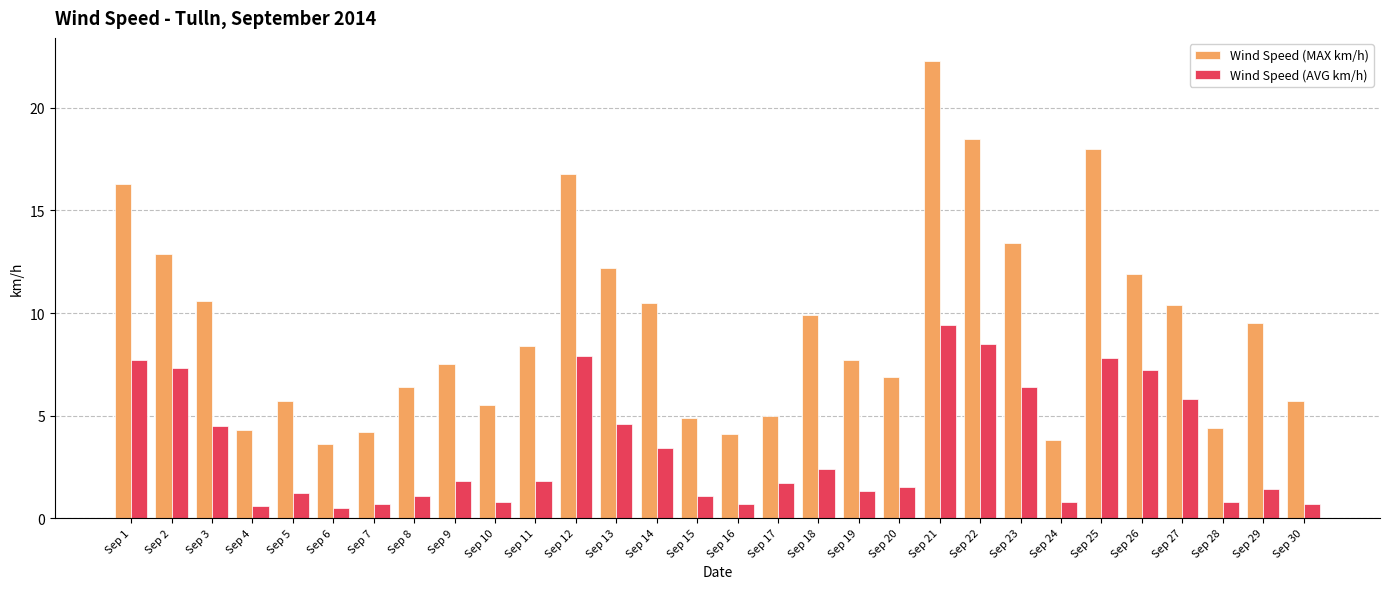

What value does the Wind Speed (AVG km/h) series have at Sep 26?

7.2